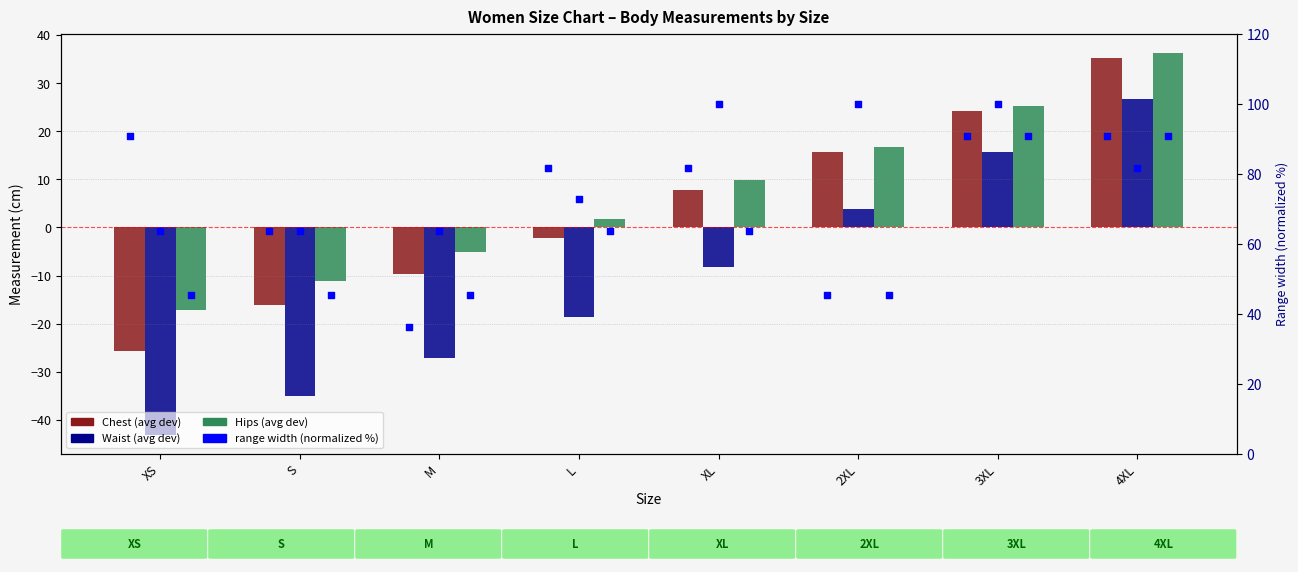

Is the value of Chest (avg dev) range % at M greater than the value of Hips (avg dev) at 3XL?

Yes